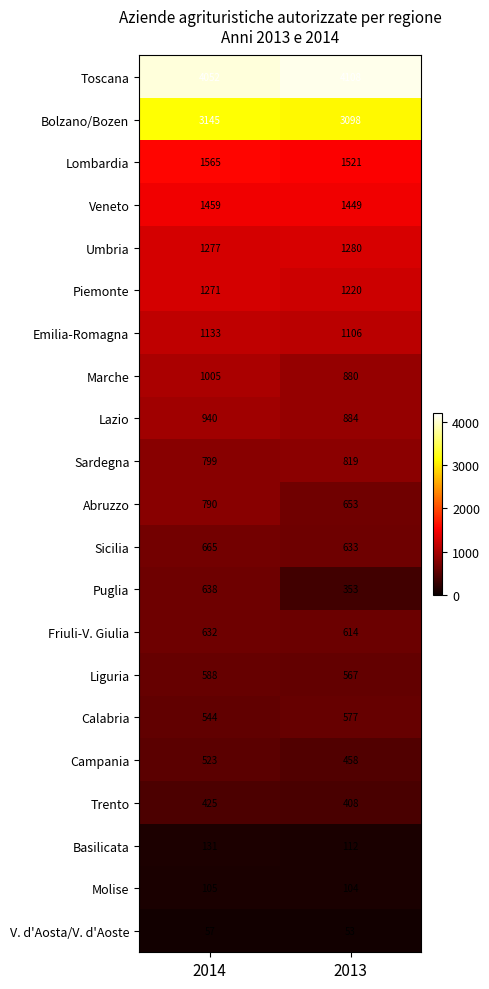

What is the sum of all Sardegna values?

1618